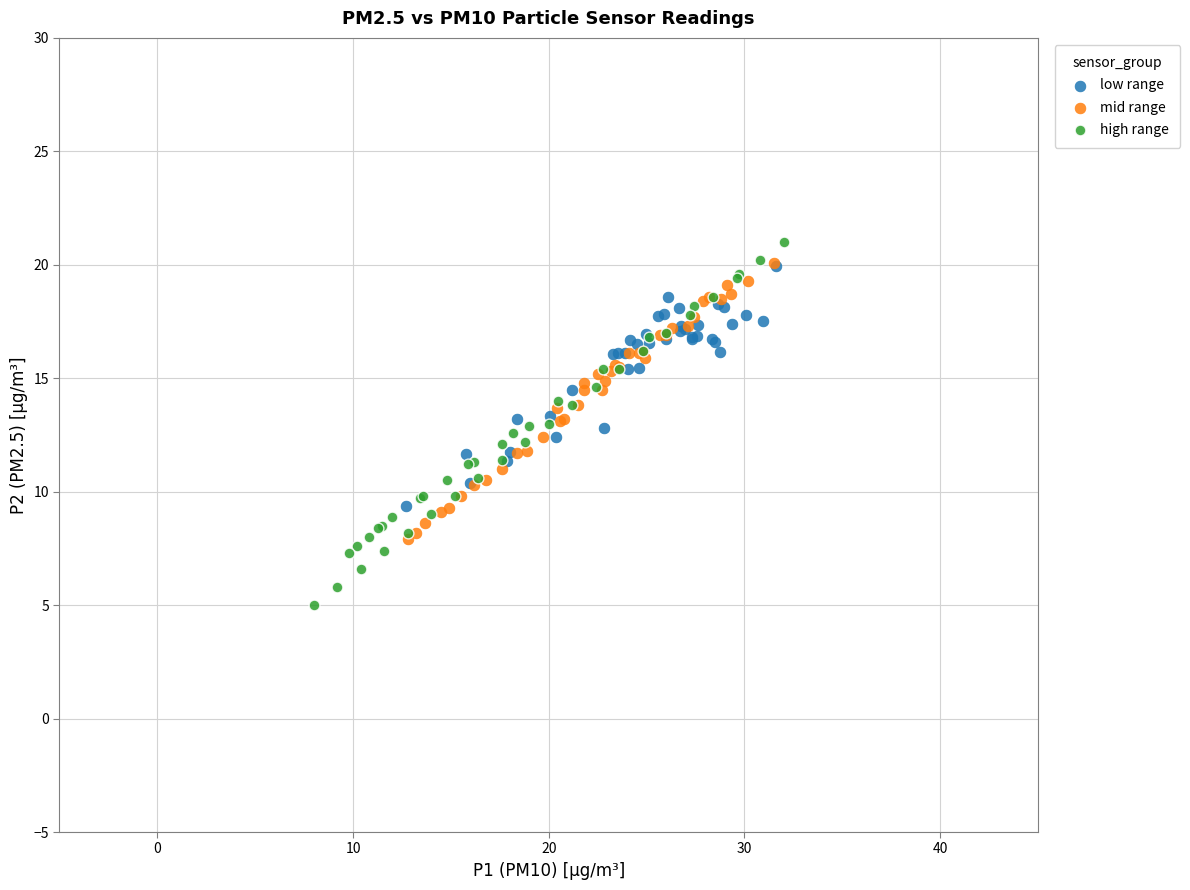

Which series has the widest spread of Y values?

high range